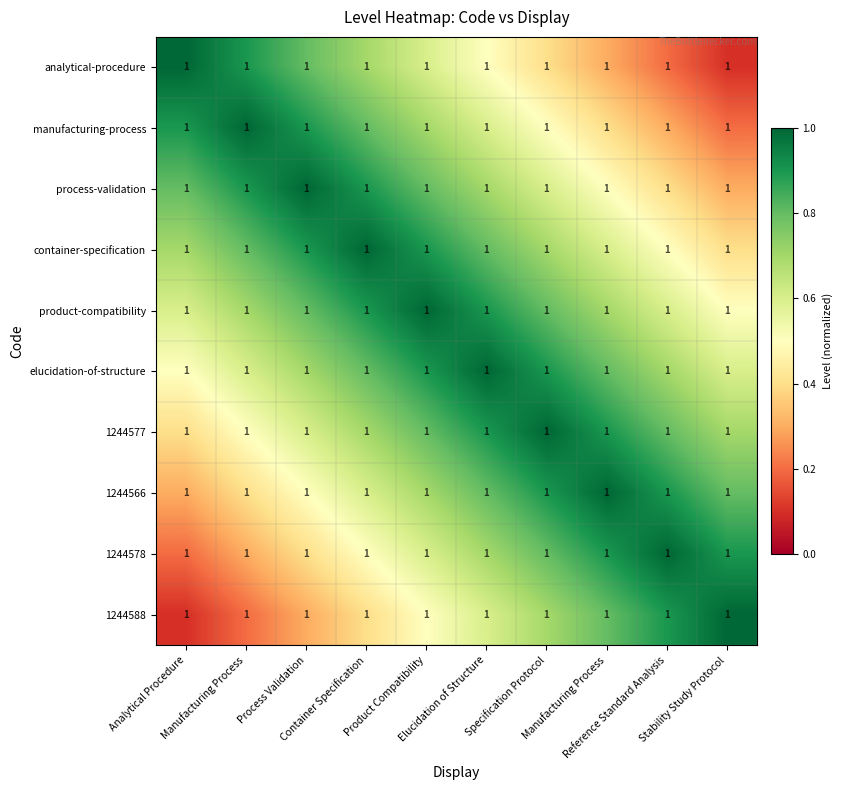

Count the number of data series in this chart.

10